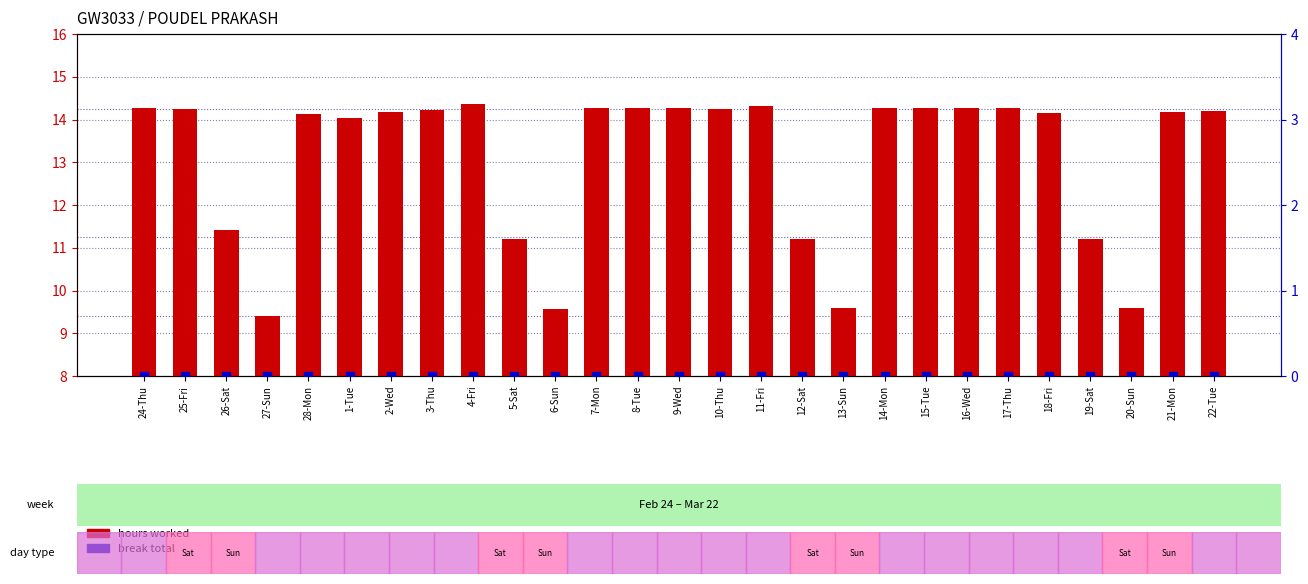

What are all the series names shown in the legend?

hours worked, break total